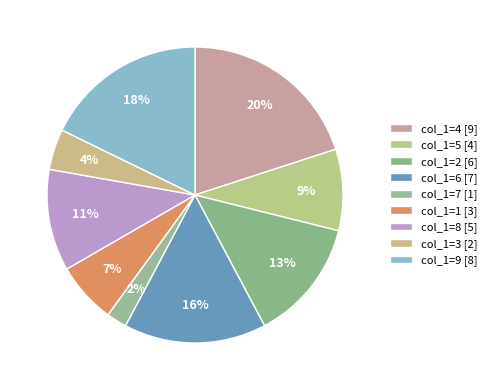

Count the number of slices in the pie.

9